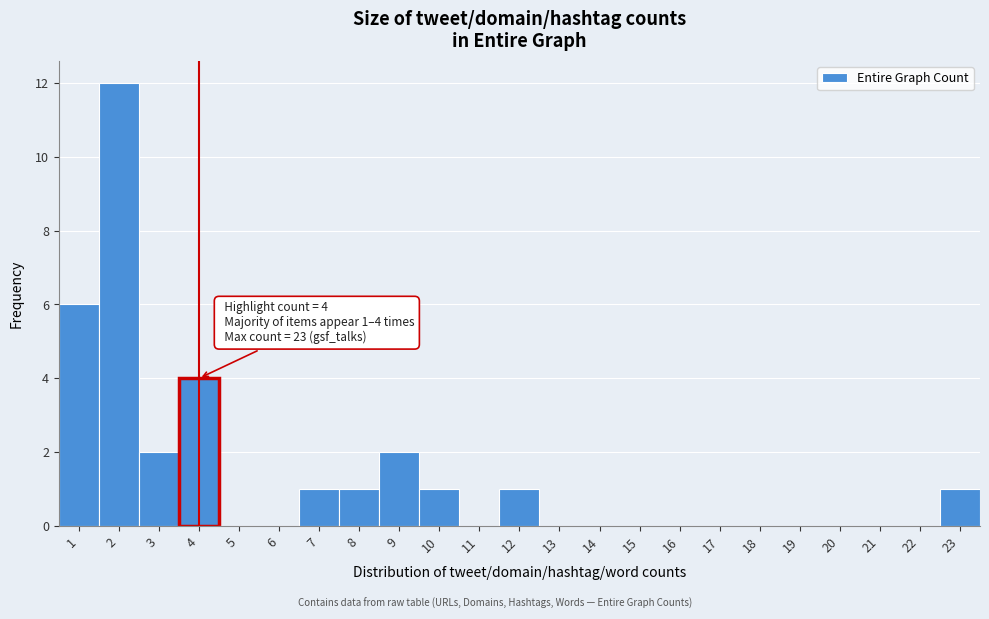

Over which range of the x-axis is the bar tallest?

1.5 to 2.5